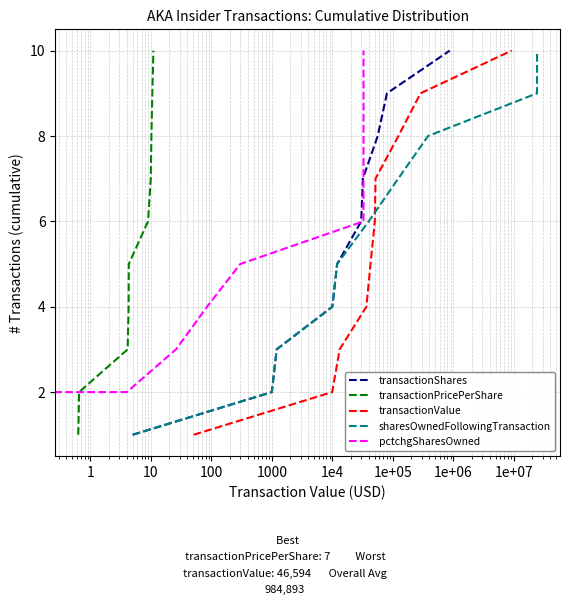

What is the difference between the second highest and second lowest values in the sharesOwnedFollowingTransaction series?

7